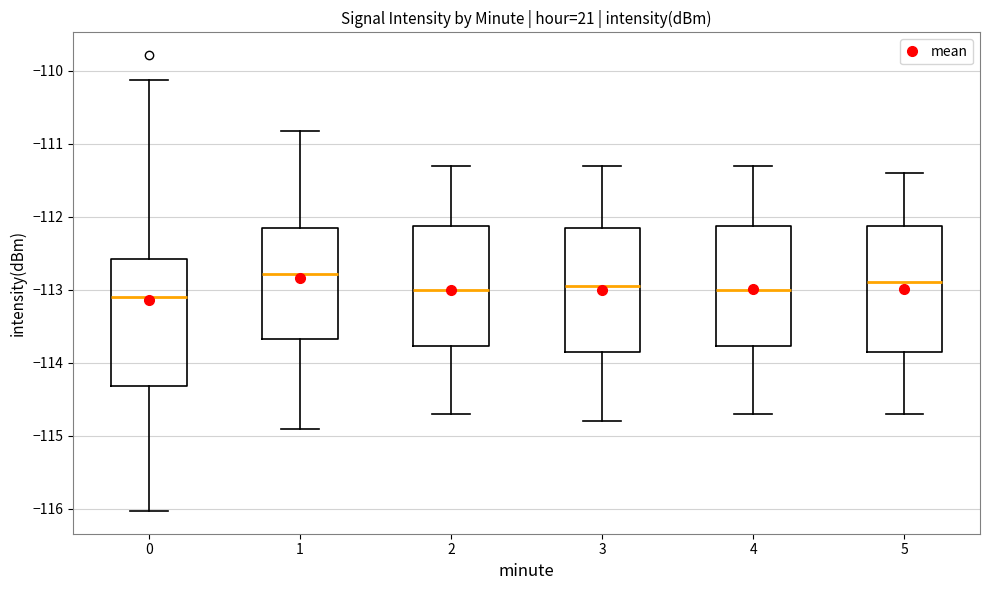

Reading left to right, transcribe this box plot: for each box, give where its median line is, the range the box spans, and where its two whiskers end, as read against the y-axis. The values are not printed on the chart, so give them approximately, as read against the axis.

0: median -113.1, box -114.3 to -112.6, whiskers -116.0 to -110.1
1: median -112.8, box -113.7 to -112.1, whiskers -114.9 to -110.8
2: median -113.0, box -113.8 to -112.1, whiskers -114.7 to -111.3
3: median -112.9, box -113.8 to -112.1, whiskers -114.8 to -111.3
4: median -113.0, box -113.8 to -112.1, whiskers -114.7 to -111.3
5: median -112.9, box -113.8 to -112.1, whiskers -114.7 to -111.4